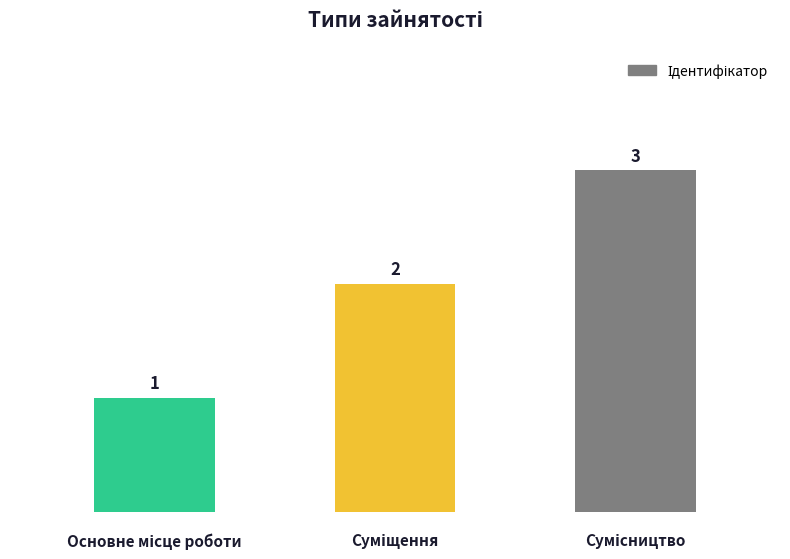

What is the sum of all values?

6